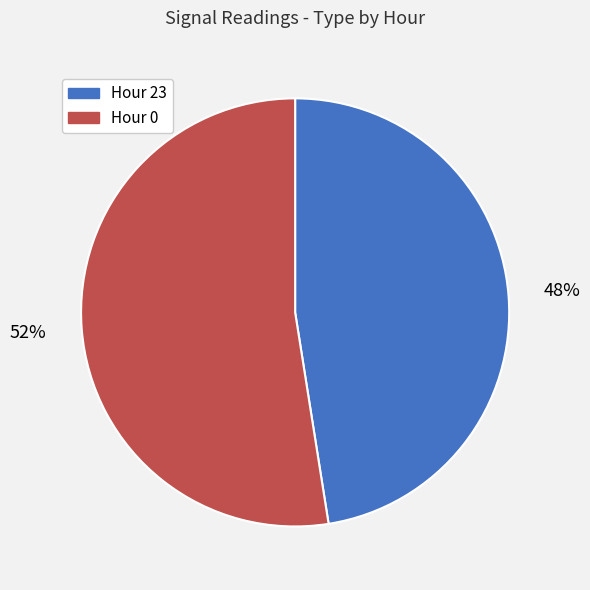

What is the majority slice?

Hour 0